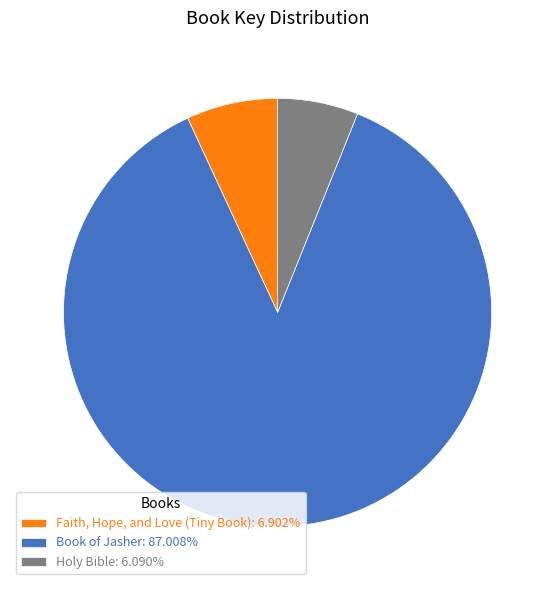

Do Holy Bible: 6.090% and Faith, Hope, and Love (Tiny Book): 6.902% together represent more than half of the pie?

No